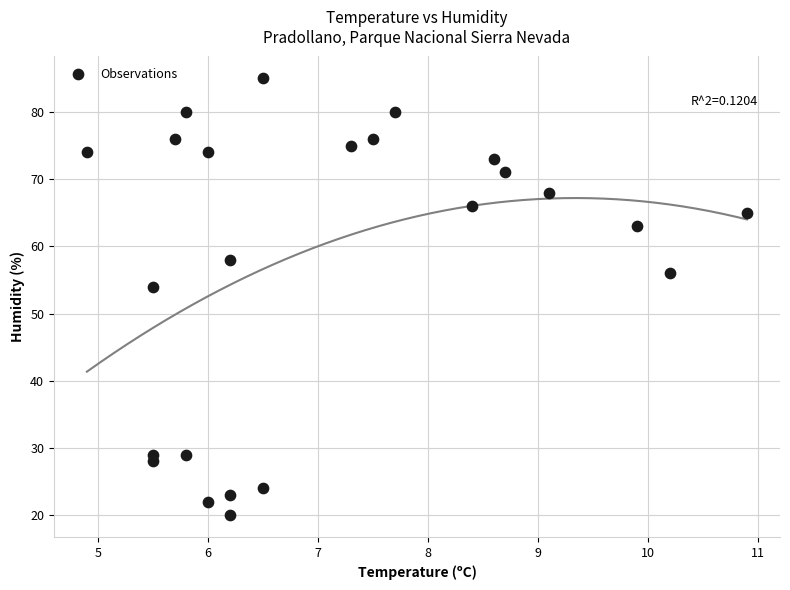

What Y value in the scatter plot is closest to 52?

54